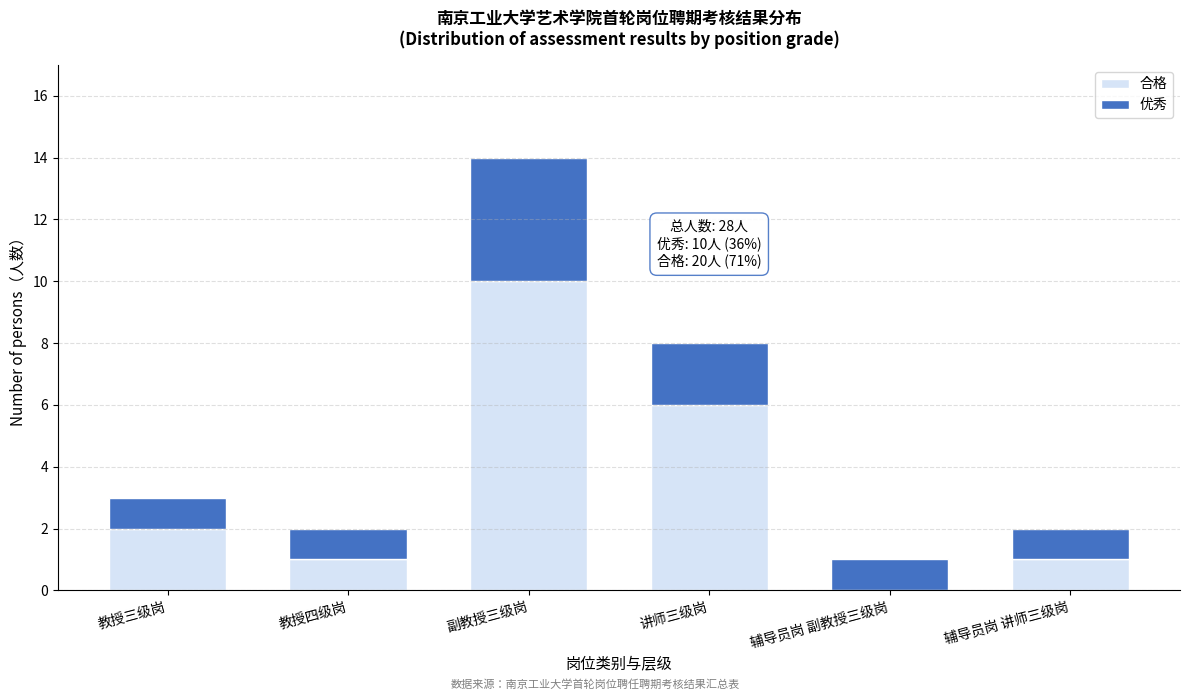

Reading right to left, what are the values for 合格?

辅导员岗 讲师三级岗=1	辅导员岗 副教授三级岗=0	讲师三级岗=6	副教授三级岗=10	教授四级岗=1	教授三级岗=2